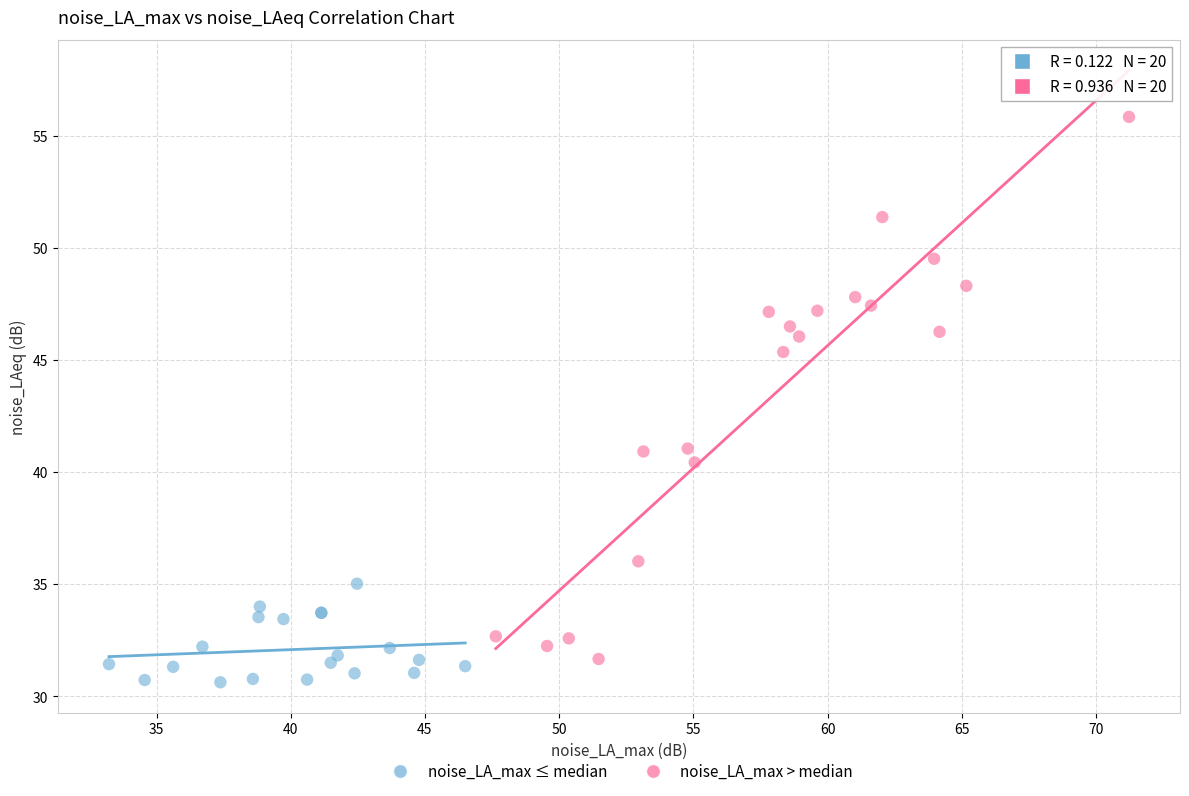

Which series reaches the minimum Y coordinate?

noise_LA_max ≤ median